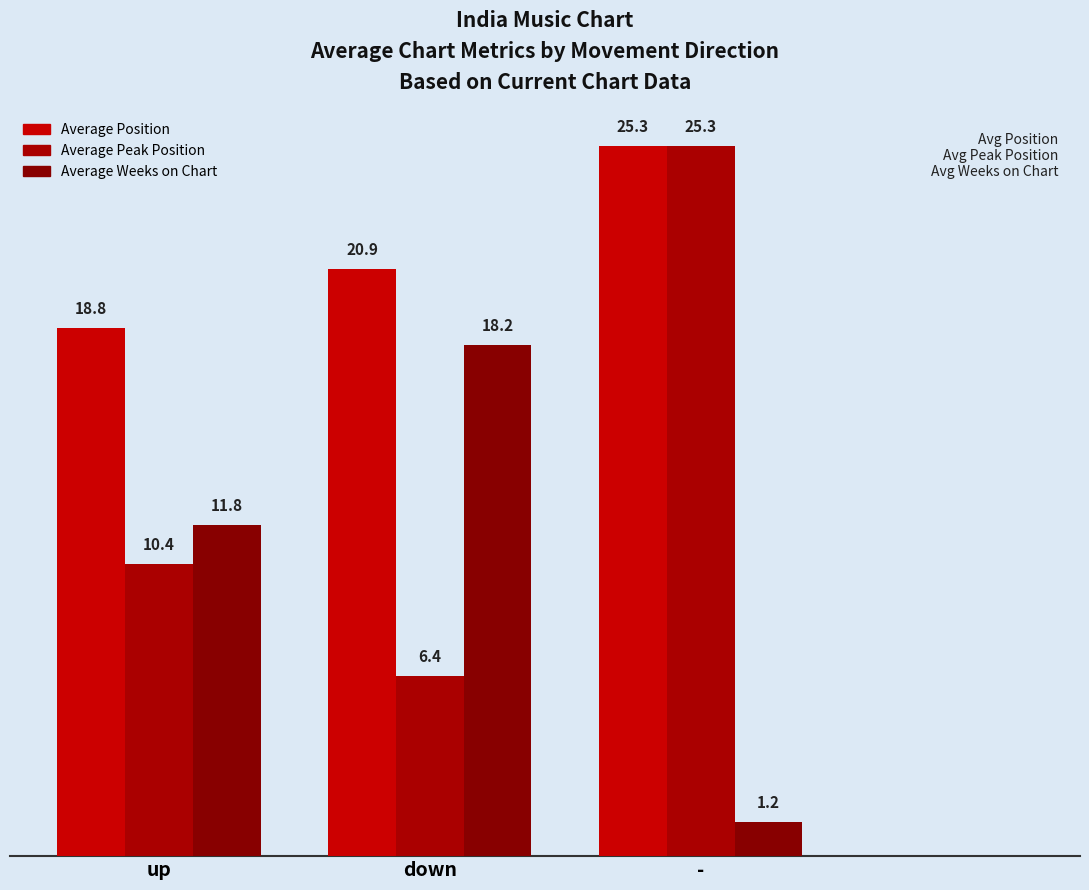

List the series in order of their peak value, highest first.

Average Position, Average Peak Position, Average Weeks on Chart